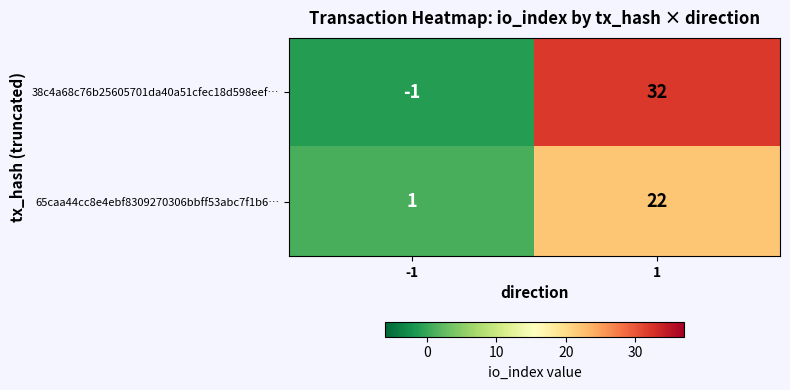

Between -1 and 1, which series saw the biggest shift?

38c4a68c76b25605701da40a51cfec18d598eef…